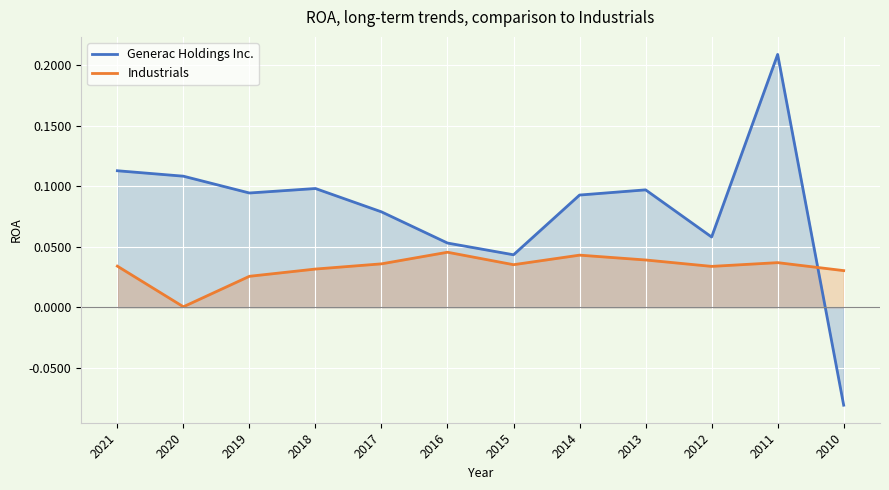

Where is Industrials nearest to the value 0?

2020